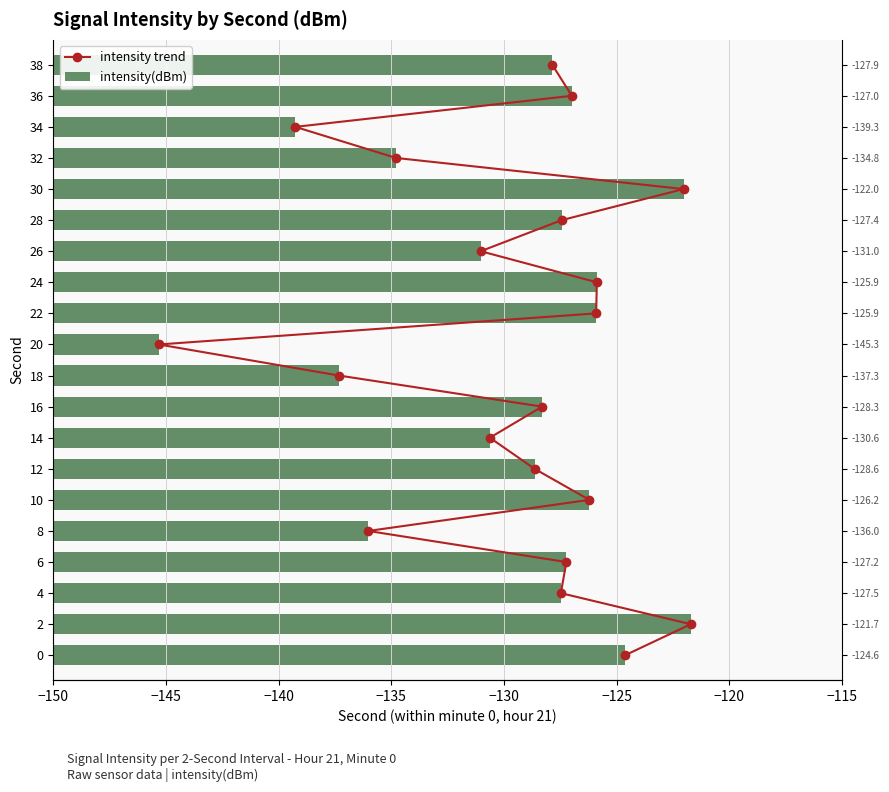

Which series has the largest total across all categories?

intensity(dBm)